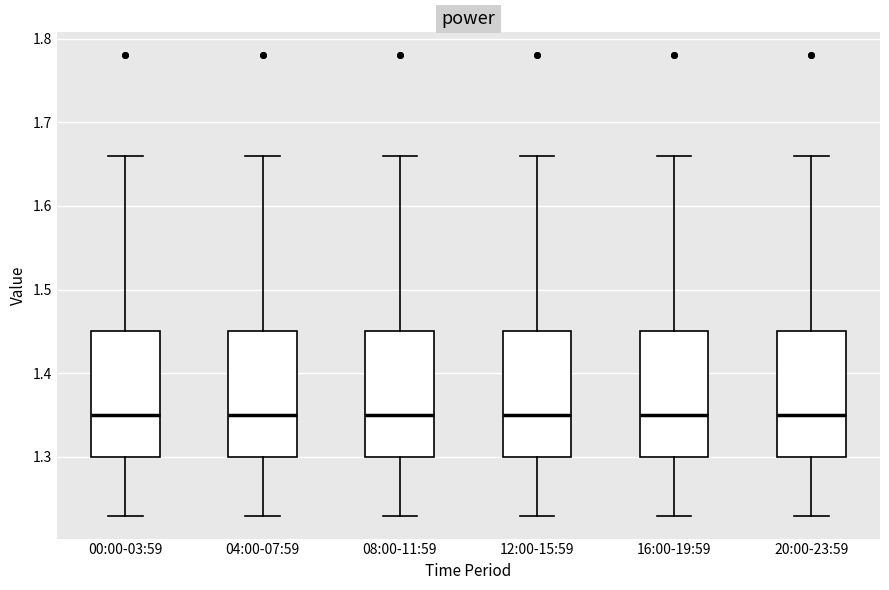

Reading left to right, transcribe this box plot: for each box, give where its median line is, the range the box spans, and where its two whiskers end, as read against the y-axis. The values are not printed on the chart, so give them approximately, as read against the axis.

00:00-03:59: median 1.35, box 1.30 to 1.45, whiskers 1.23 to 1.66
04:00-07:59: median 1.35, box 1.30 to 1.45, whiskers 1.23 to 1.66
08:00-11:59: median 1.35, box 1.30 to 1.45, whiskers 1.23 to 1.66
12:00-15:59: median 1.35, box 1.30 to 1.45, whiskers 1.23 to 1.66
16:00-19:59: median 1.35, box 1.30 to 1.45, whiskers 1.23 to 1.66
20:00-23:59: median 1.35, box 1.30 to 1.45, whiskers 1.23 to 1.66